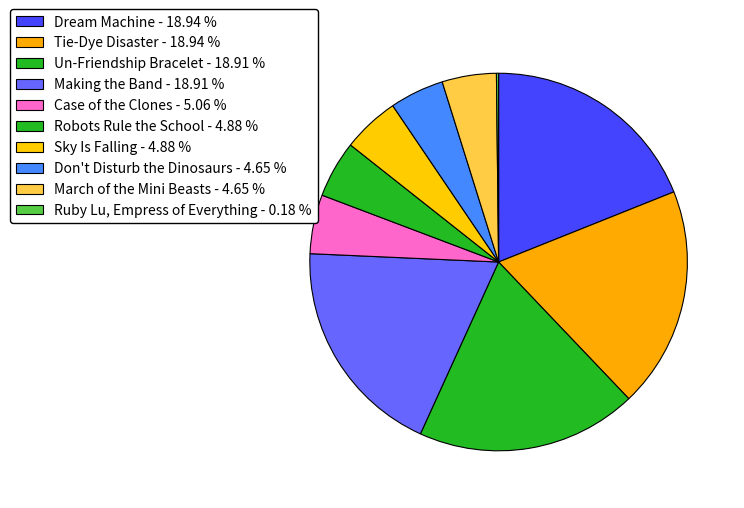

Is there a majority slice in this chart?

No